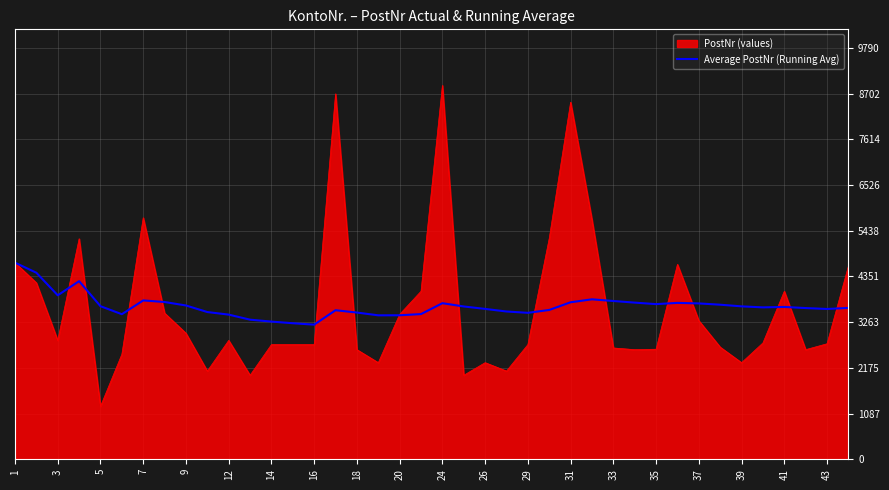

Which series has the largest range (max minus min)?

PostNr (values)